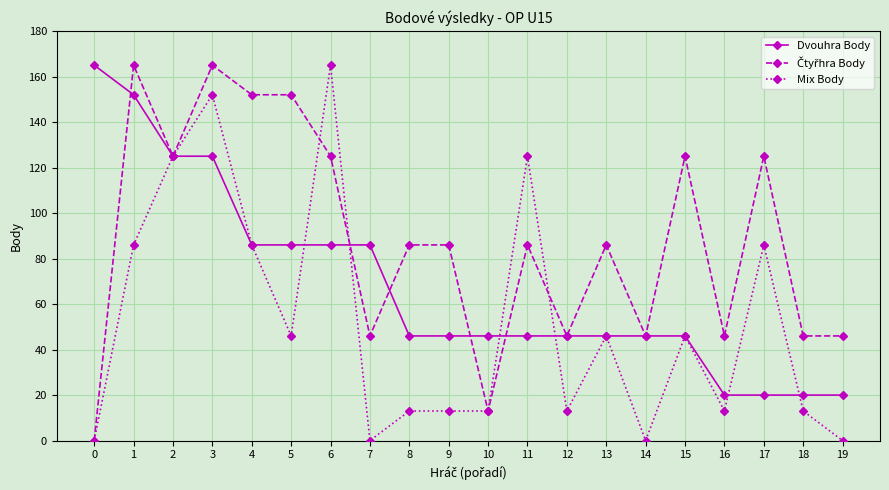

The value of Mix Body at 1 is 45. True or false?

False